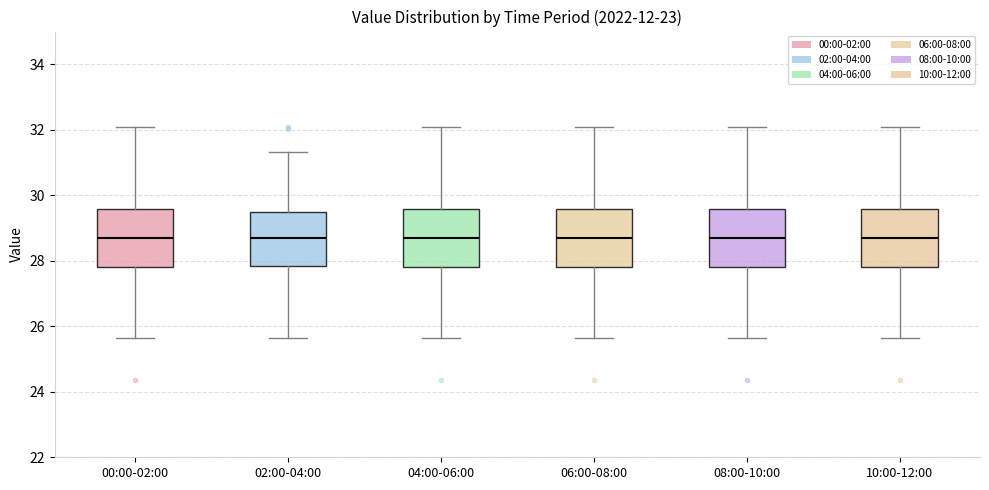

Where does the upper whisker of the box for 02:00-04:00 end on the y-axis? The values are not printed on the chart, so give them approximately, as read against the axis.

31.4